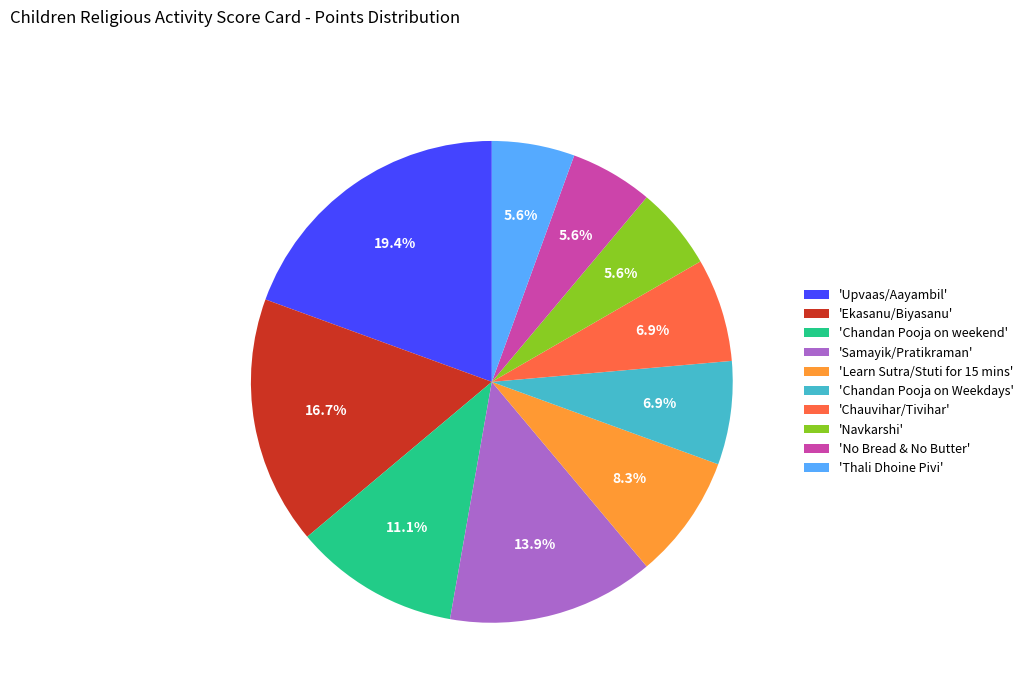

What portion of the pie excludes 'Upvaas/Aayambil'?

80.6%